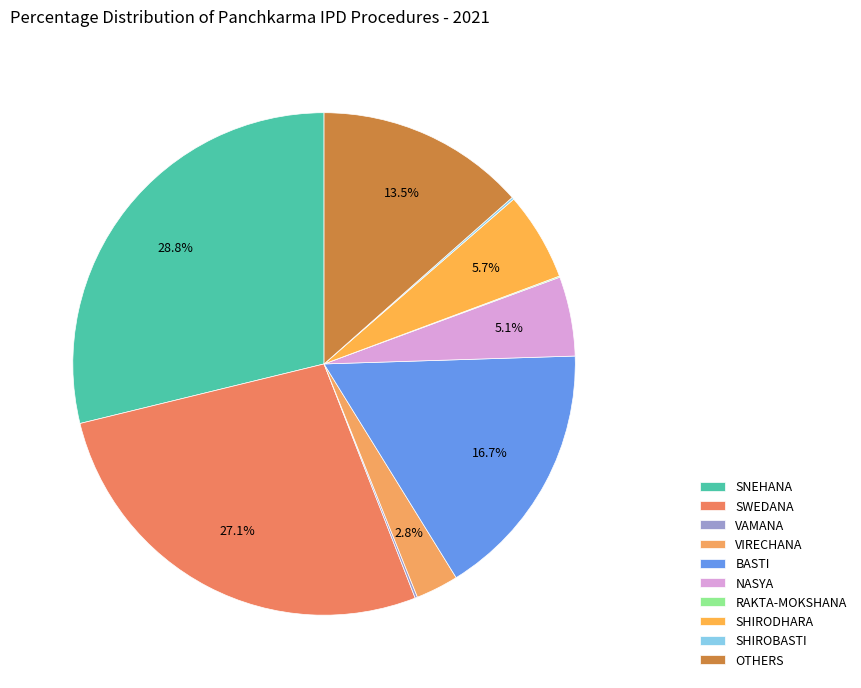

Rank the categories by value from lowest to highest.

RAKTA-MOKSHANA, SHIROBASTI, VAMANA, VIRECHANA, NASYA, SHIRODHARA, OTHERS, BASTI, SWEDANA, SNEHANA